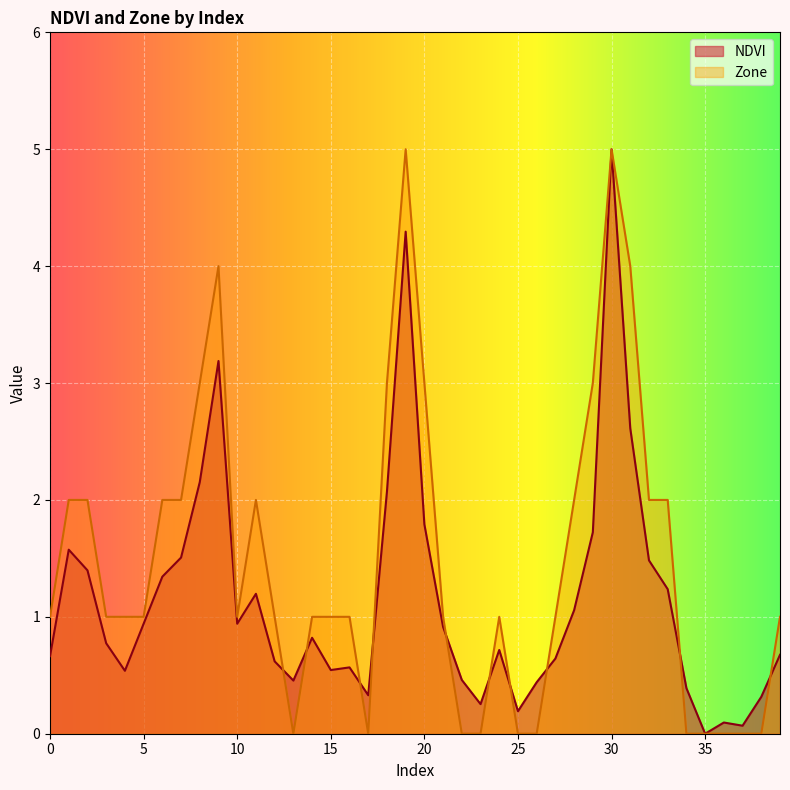

What is the maximum value shown in the chart?

5.0